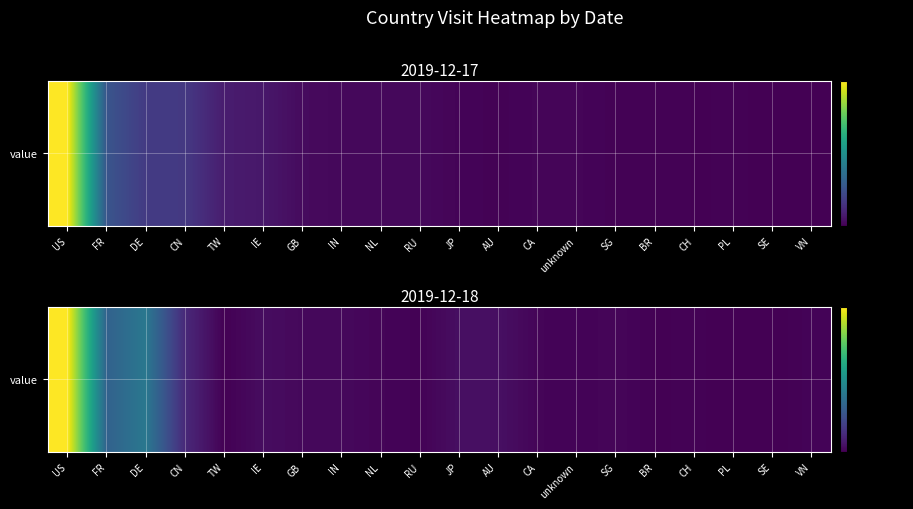

At which label is the value closest to 15766?

DE